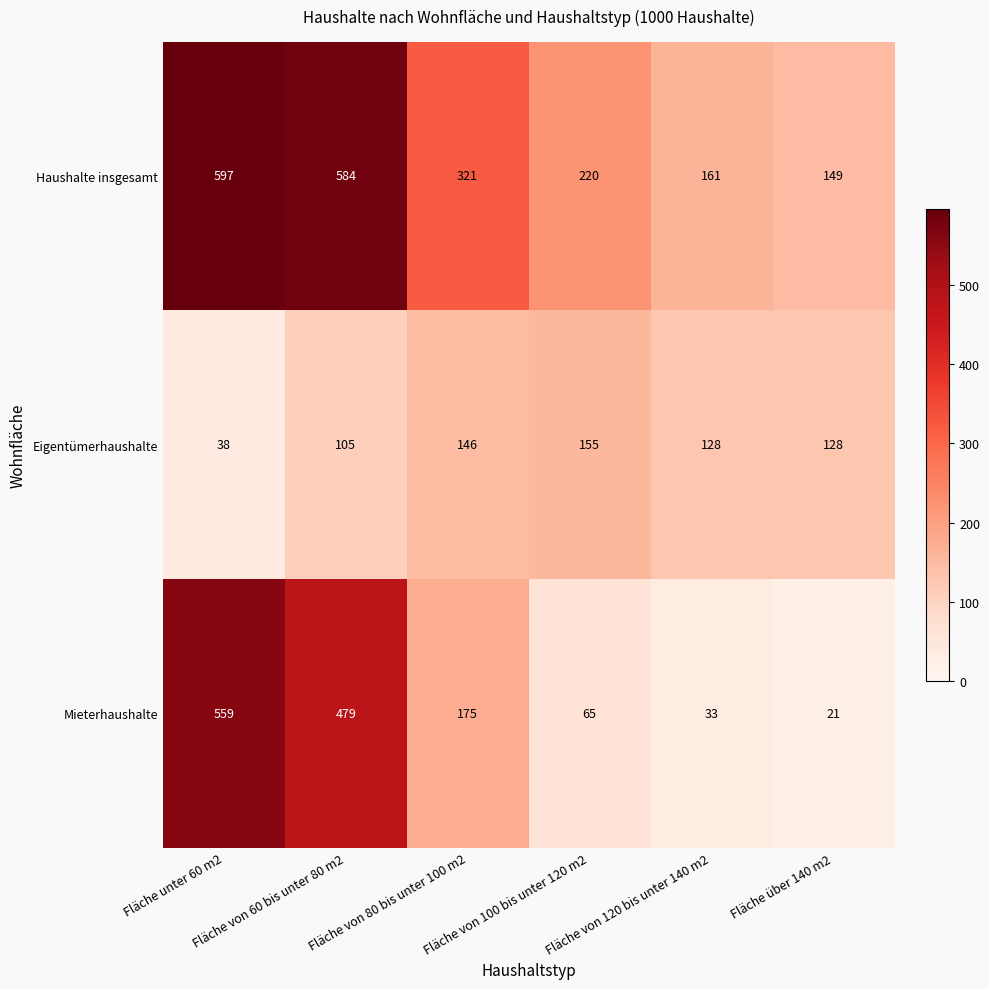

What is the maximum value shown in the chart?

597